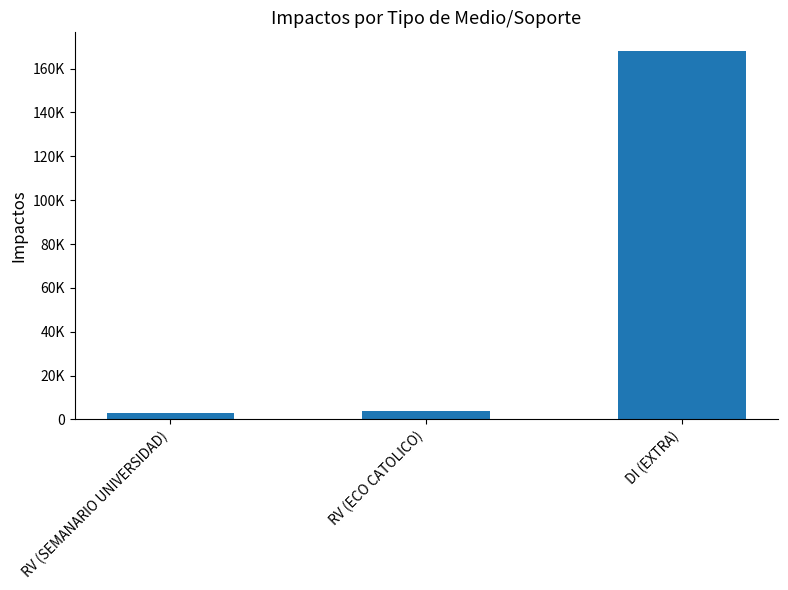

At which label is the value closest to 85448?

RV (ECO CATOLICO)